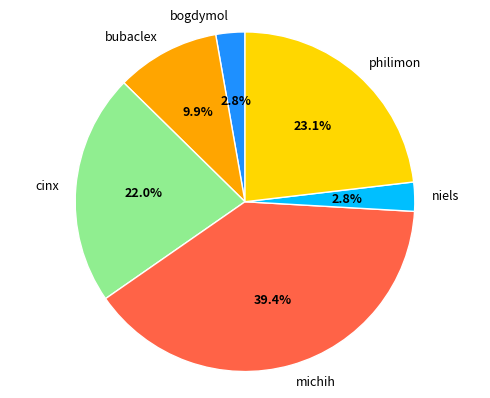

To the nearest percent, what is the difference between the niels and philimon slice percentages?

20%